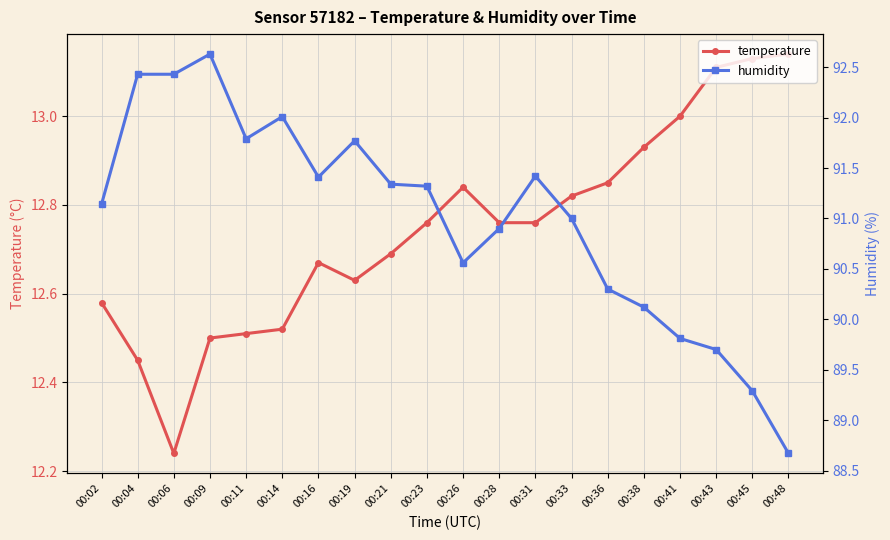

What is the value of the temperature point at the 3rd from the left?

12.2